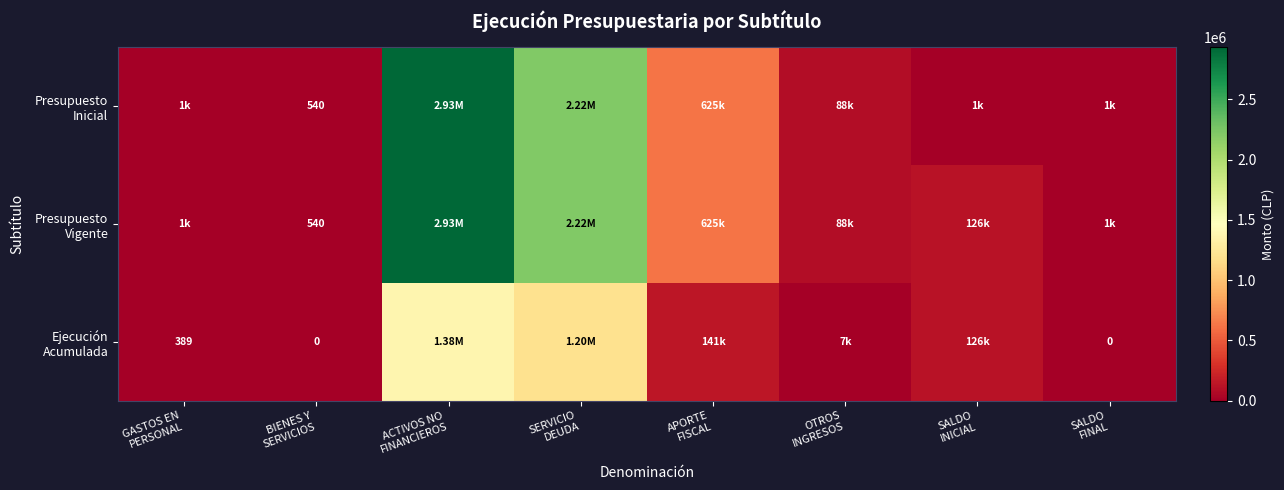

At which label does Presupuesto Vigente first exceed 125916?

ACTIVOS NO FINANCIEROS